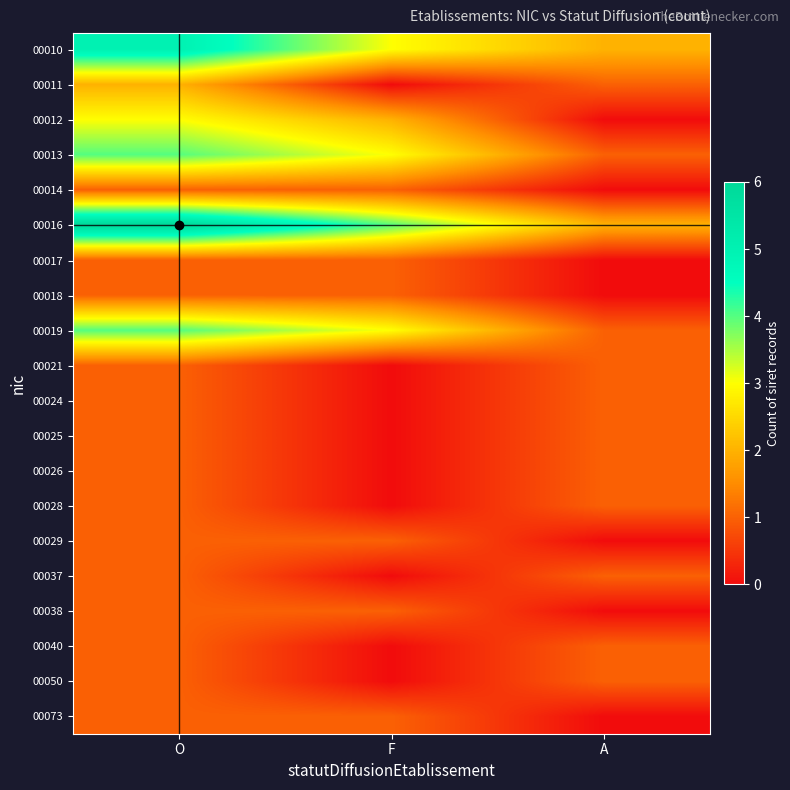

At which category is the sum across all series the highest?

O